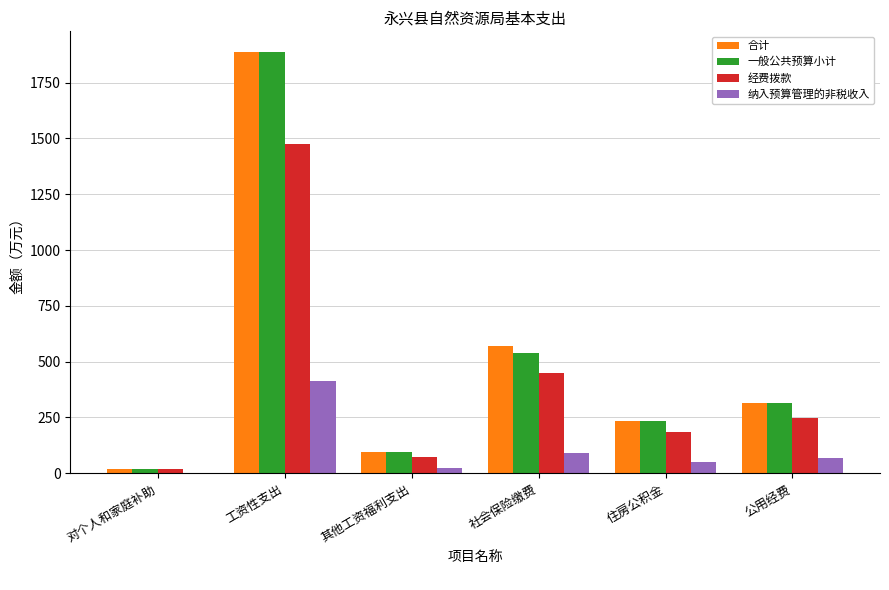

What is the sum of the 一般公共预算小计 values at 对个人和家庭补助 and 工资性支出?

1905.9